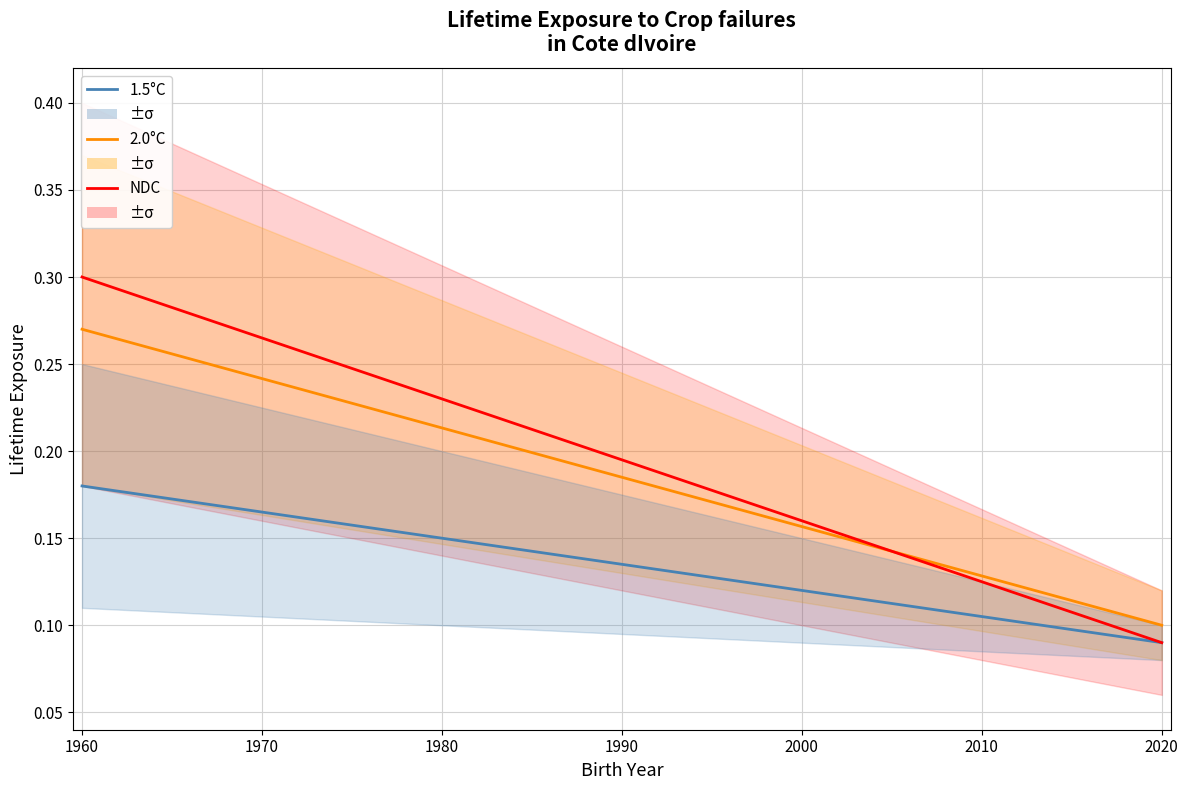

True or false: 1.5°C and NDC intersect in this chart.

False